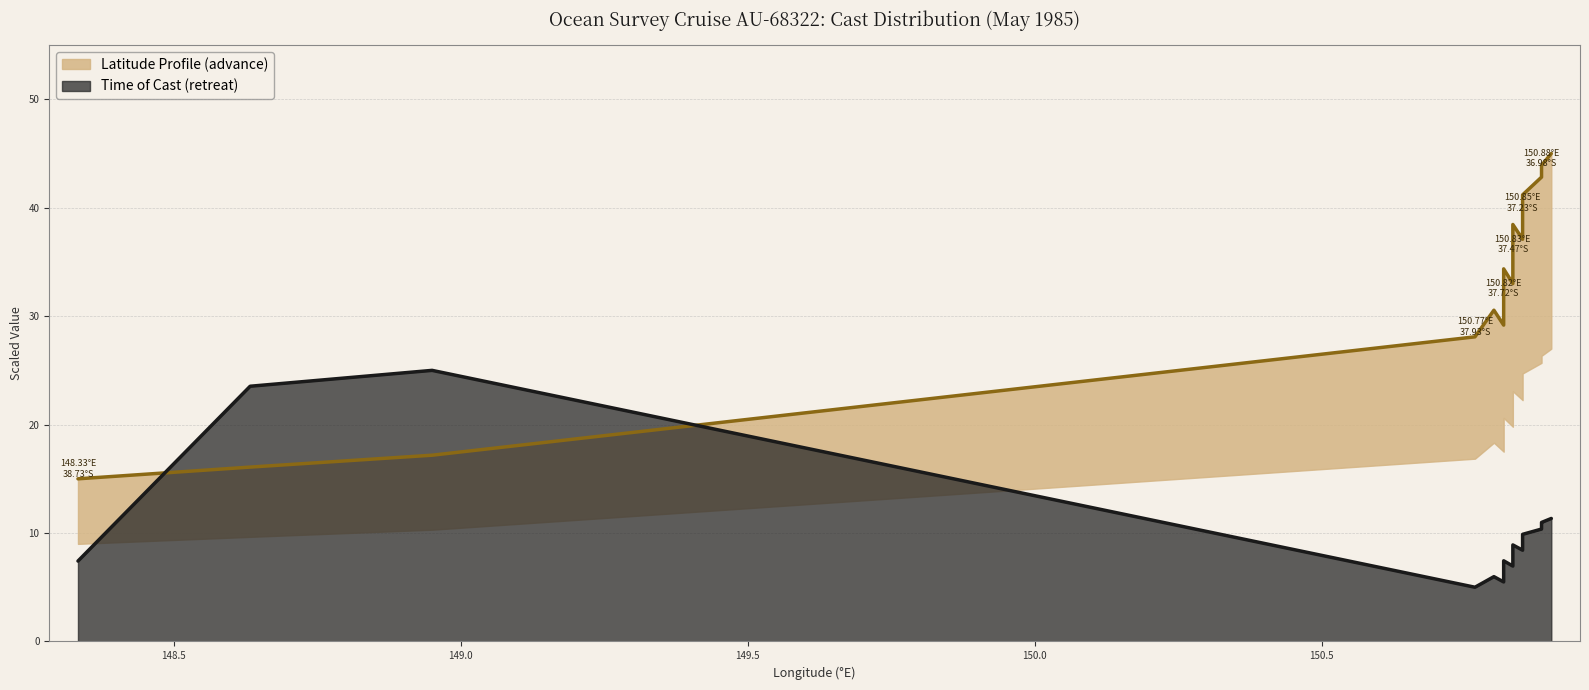

True or false: time and latitude intersect in this chart.

True